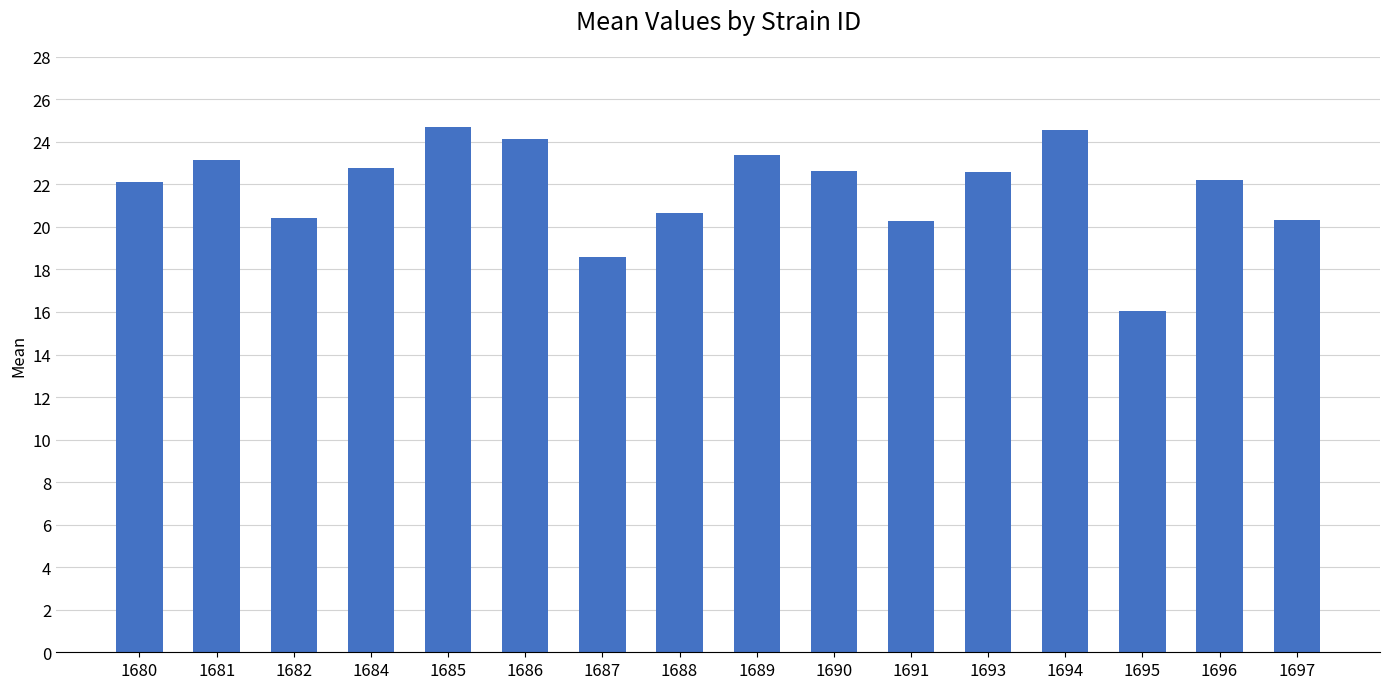

How many series are shown in this chart?

1